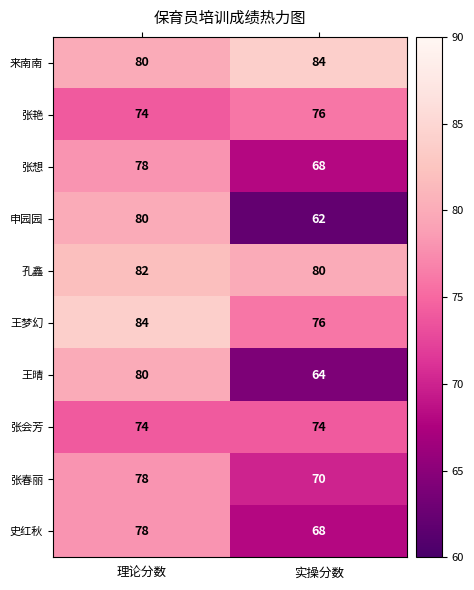

How many distinct data groups are displayed?

10